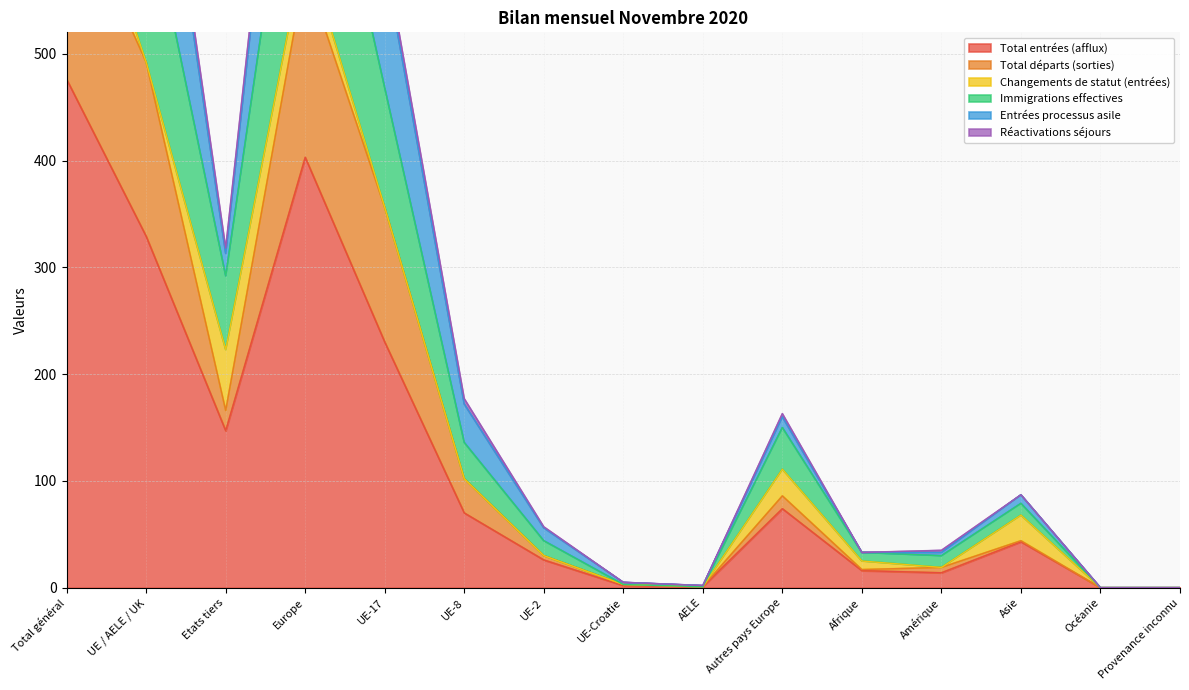

True or false: Total entrées (afflux) has a value of 74 at Autres pays Europe.

True